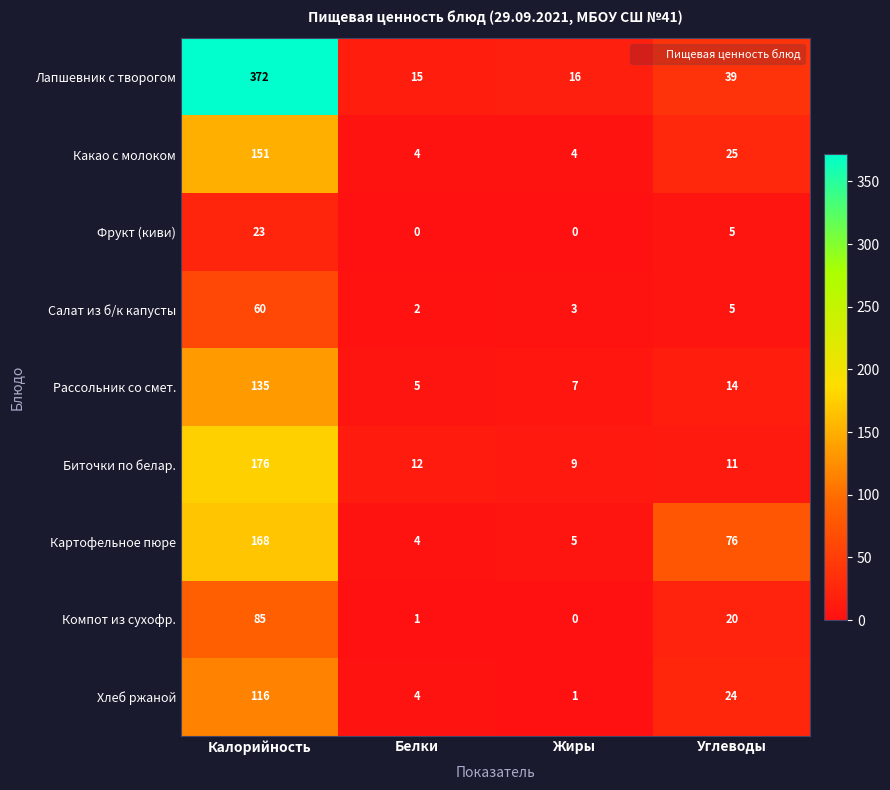

What is the spread (max minus min) of values at Углеводы?

71